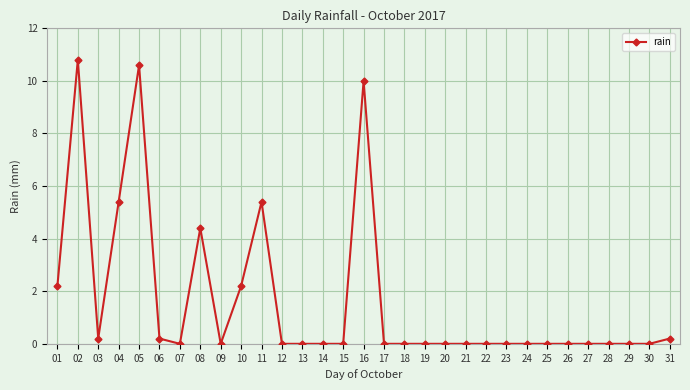

How many categories are shown in the chart?

31